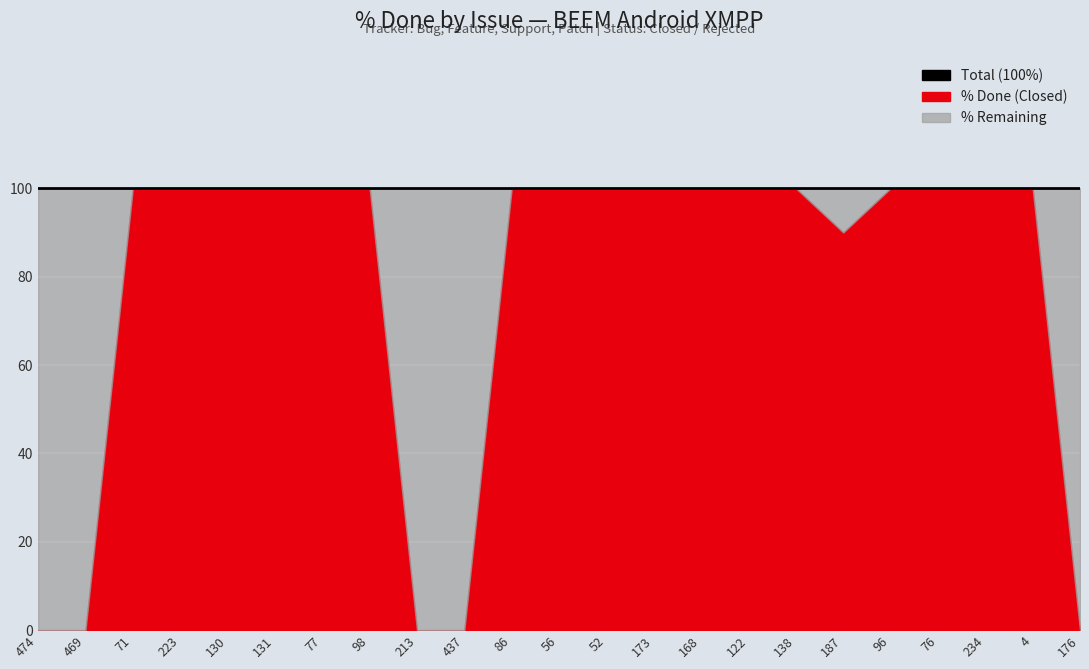

Which label corresponds to the smallest value in the chart?

474